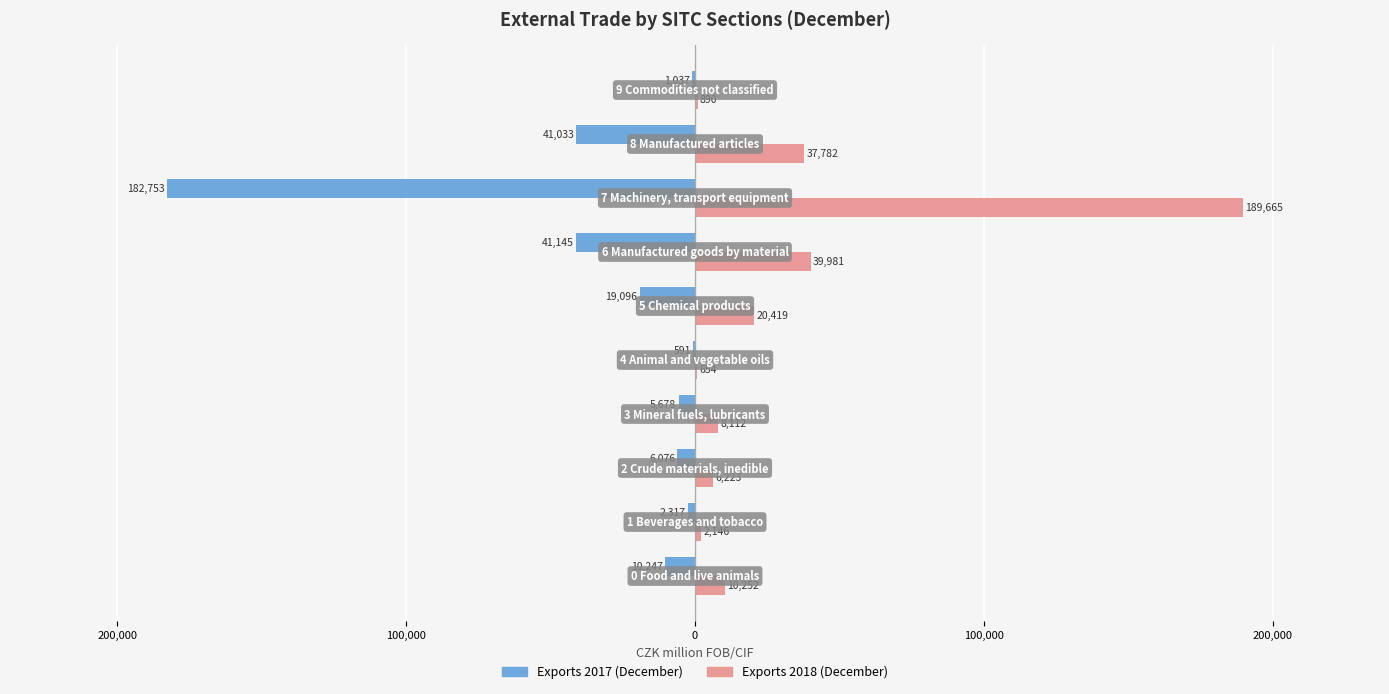

What is the difference between the maximum and second lowest values in the Exports 2017 (December) series?

40554